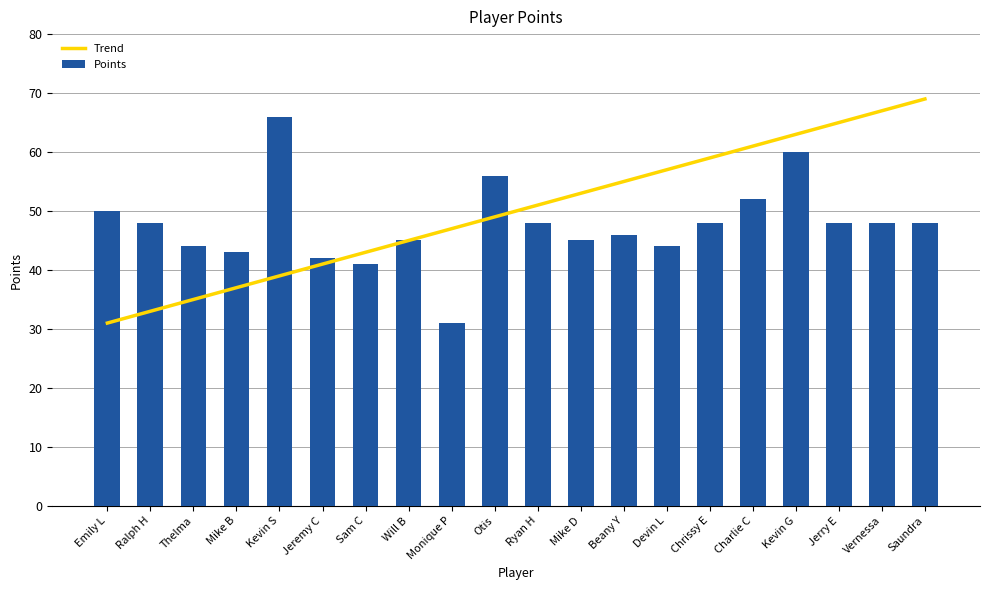

Rank the series at Ralph H from highest to lowest value.

Points, Trend